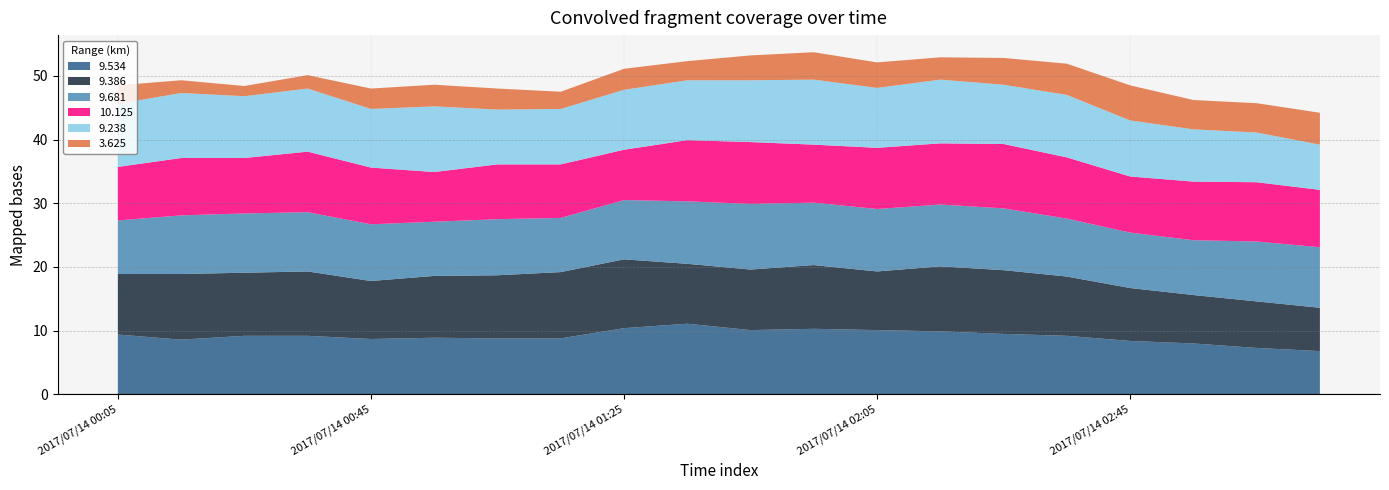

Reading left to right, what are all the values shown in this chart?

9.534: 9.4	8.6	9.2	9.2	8.7	8.9	8.8	8.8	10.4	11.1	10.1	10.3	10.1	9.9	9.5	9.2	8.4	8.0	7.3	6.8
9.386: 9.5	10.3	9.9	10.1	9.1	9.7	9.9	10.4	10.8	9.4	9.5	10.0	9.2	10.2	10.0	9.3	8.3	7.6	7.3	6.8
9.681: 8.4	9.2	9.3	9.3	8.9	8.5	8.8	8.5	9.3	9.8	10.3	9.8	9.8	9.7	9.7	9.1	8.7	8.6	9.4	9.5
10.125: 8.4	9.0	8.7	9.5	8.9	7.8	8.6	8.4	7.9	9.6	9.7	9.1	9.6	9.6	10.1	9.6	8.8	9.2	9.3	9.0
9.238: 9.9	10.2	9.7	9.9	9.2	10.3	8.6	8.7	9.4	9.4	9.7	10.2	9.4	10.0	9.3	9.8	8.8	8.2	7.8	7.1
3.625: 2.9	2.0	1.6	2.1	3.2	3.4	3.3	2.7	3.3	3.0	3.9	4.3	4.0	3.5	4.2	4.9	5.5	4.6	4.6	5.0